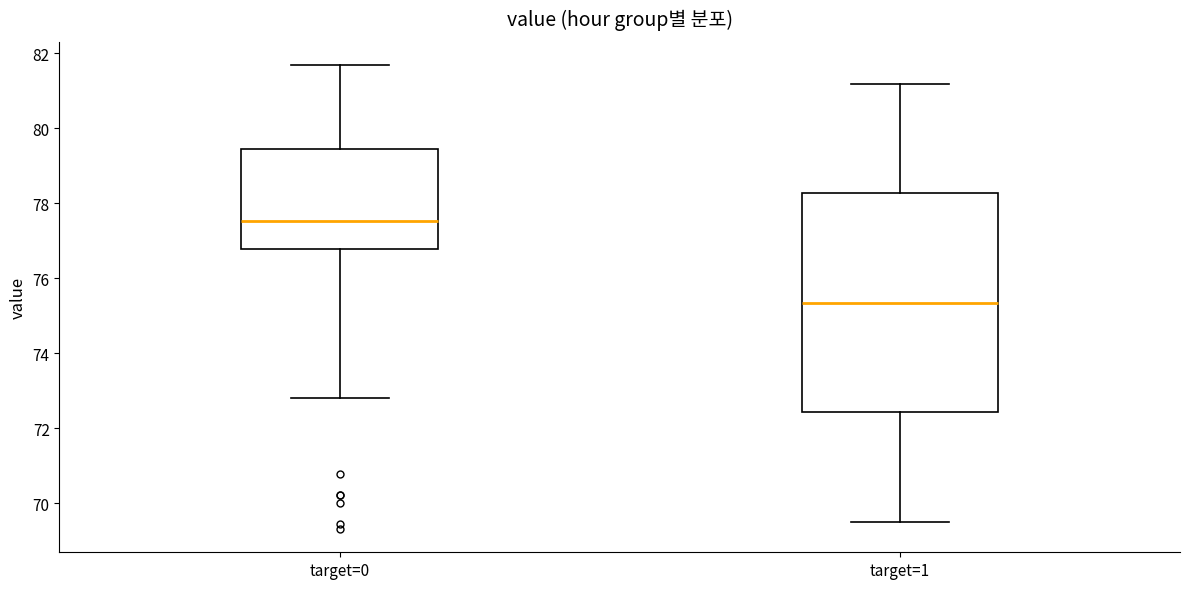

Comparing the boxes themselves (not the whiskers), which one is the tallest?

target=1